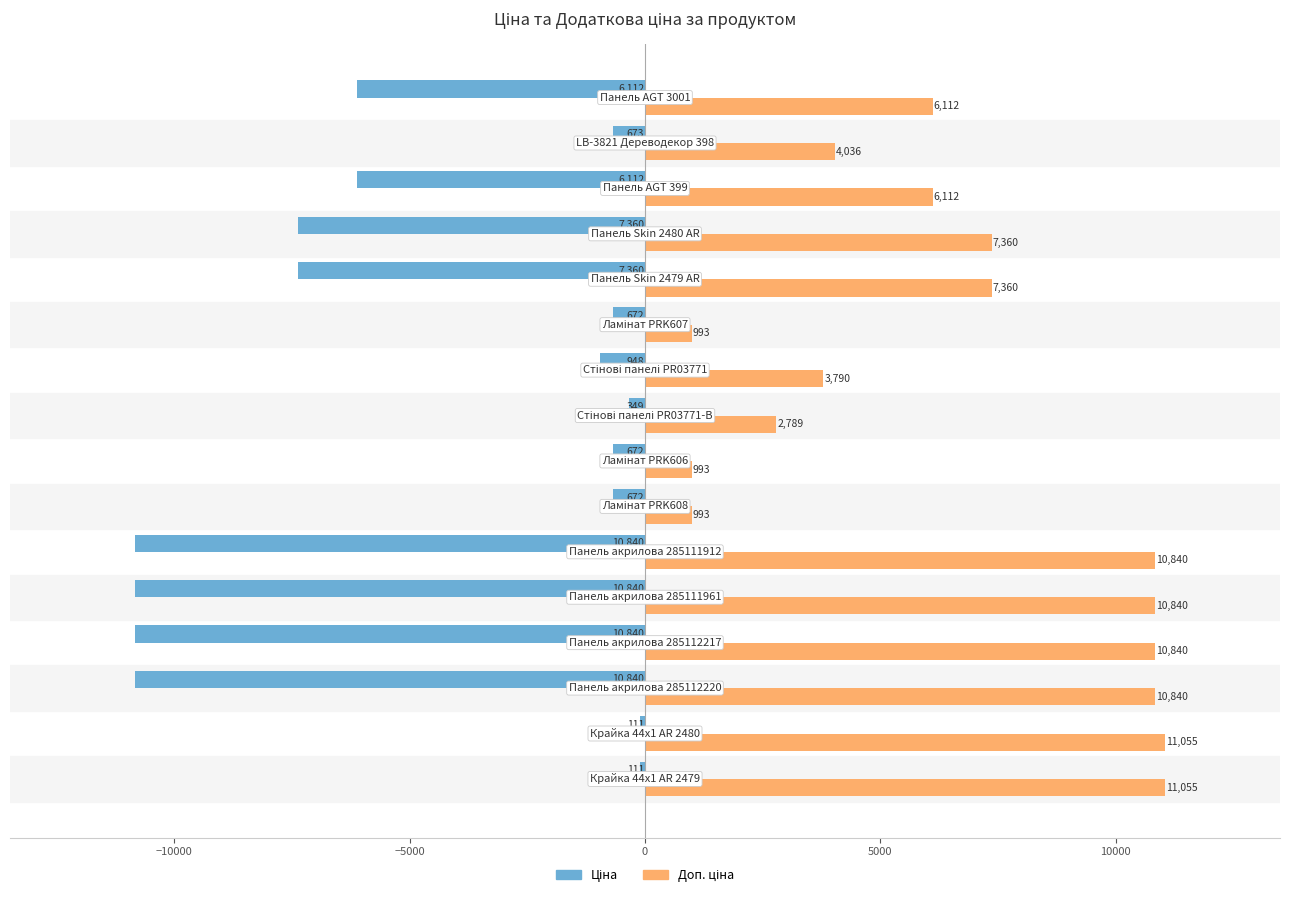

What is the minimum value shown in the chart?

-10840.1